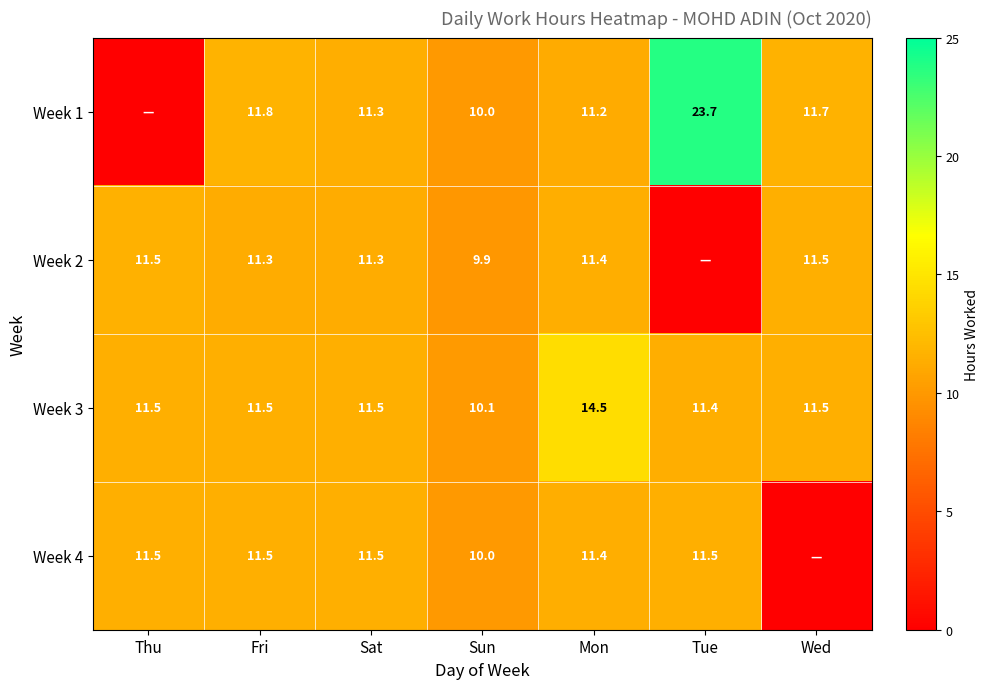

What is the sum of the Week 2 values at Wed and Sat?

22.8